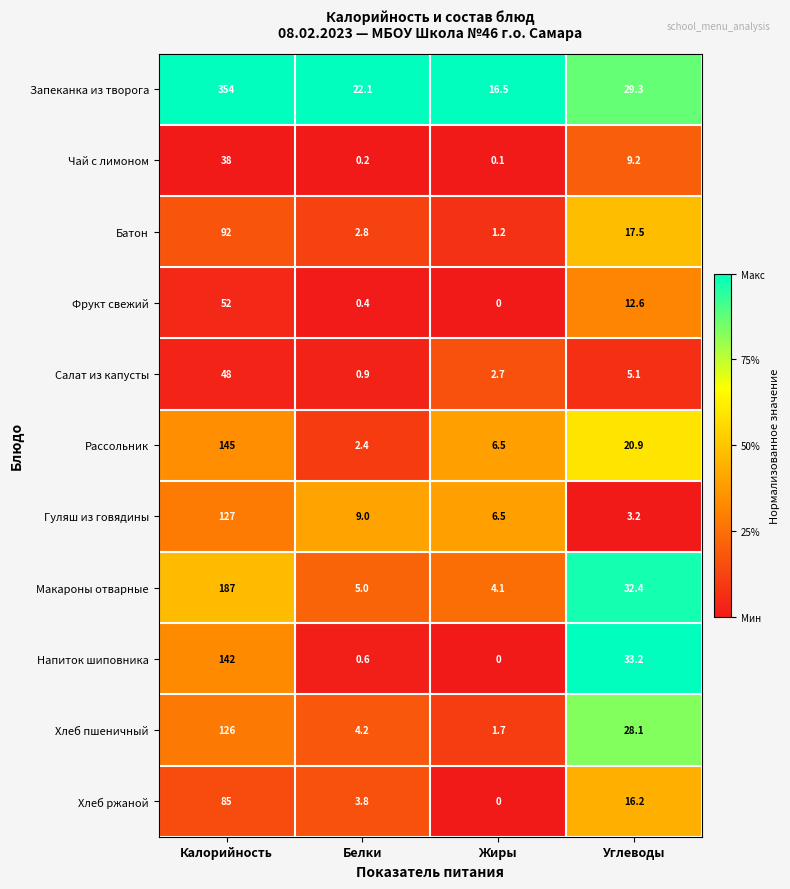

At how many categories does at least one series exceed 0?

4